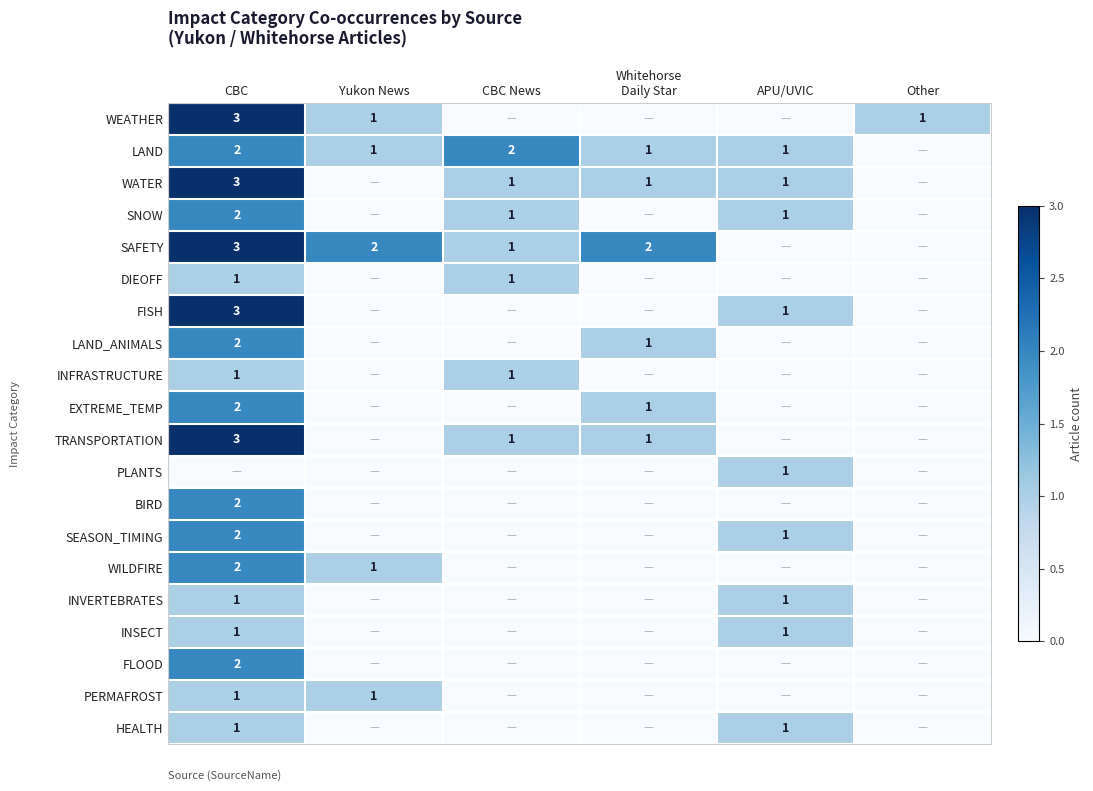

The WILDFIRE series shows 2 at CBC. True or false?

True